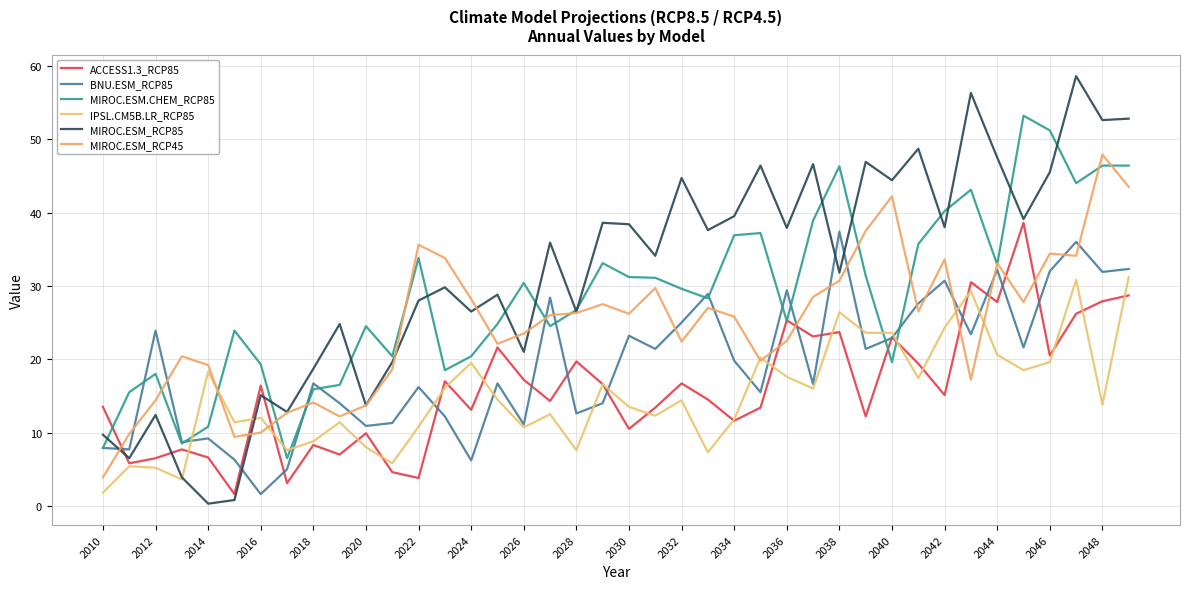

How many lines are shown in the chart?

6